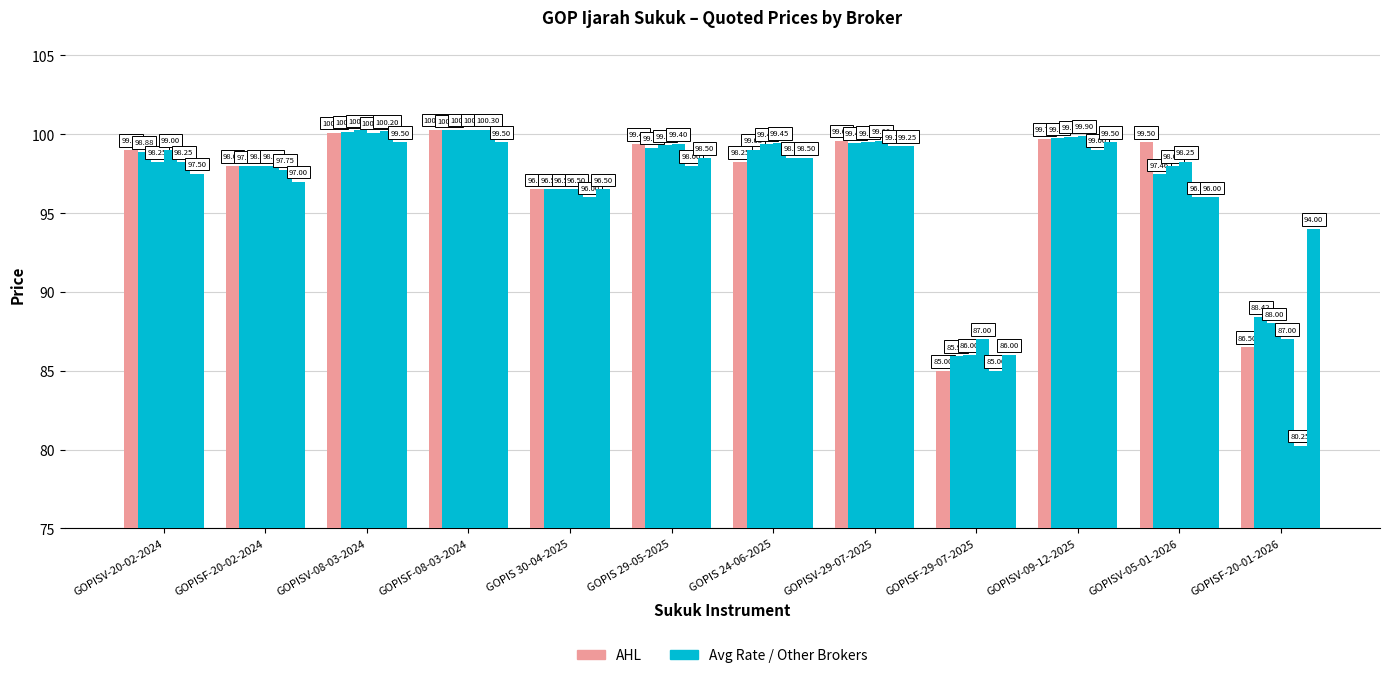

How many series are shown in this chart?

6